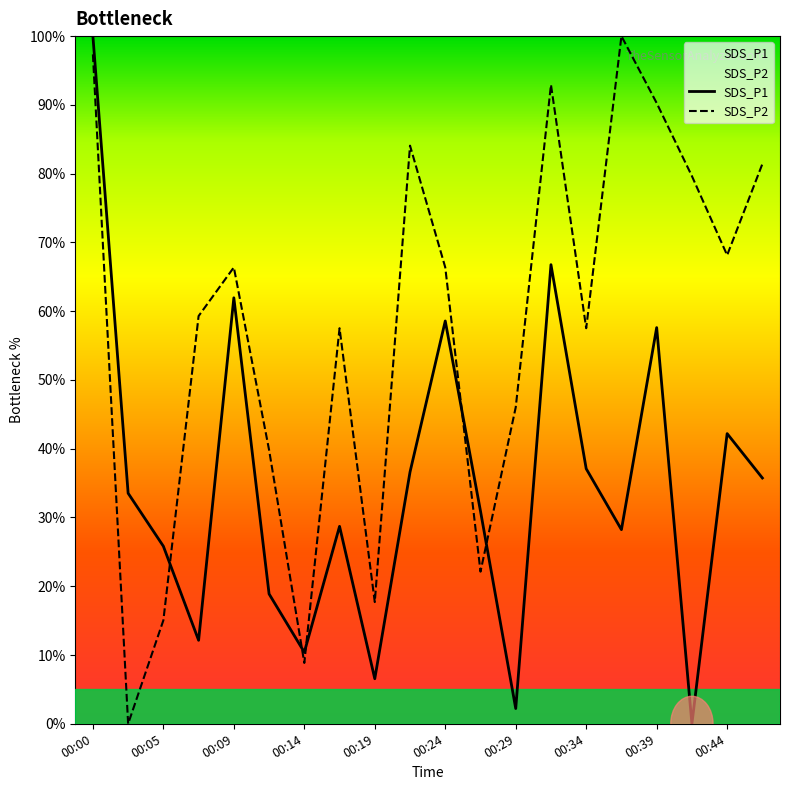

What is the spread (max minus min) of values at 00:46?

45.7